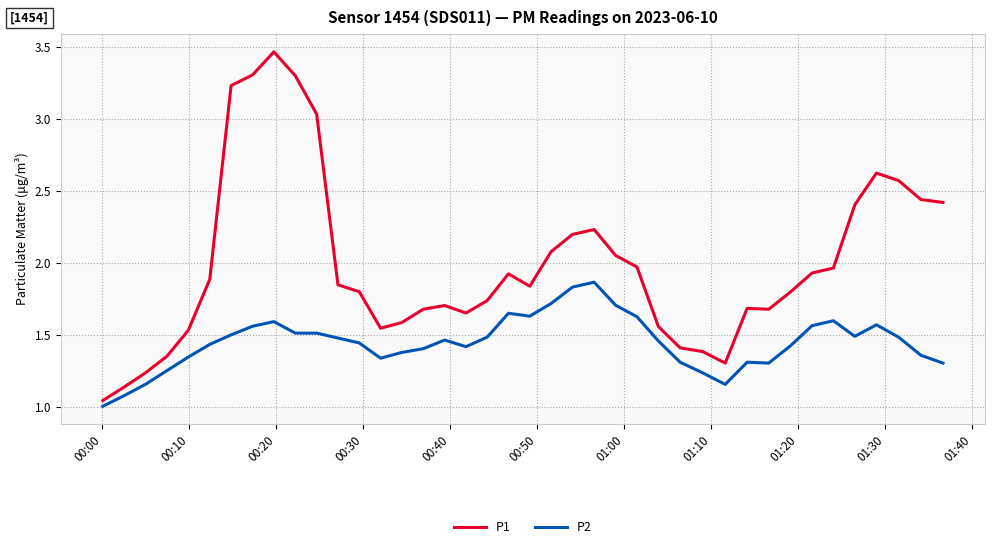

True or false: P1 has more than 0 points higher than both neighbors.

True